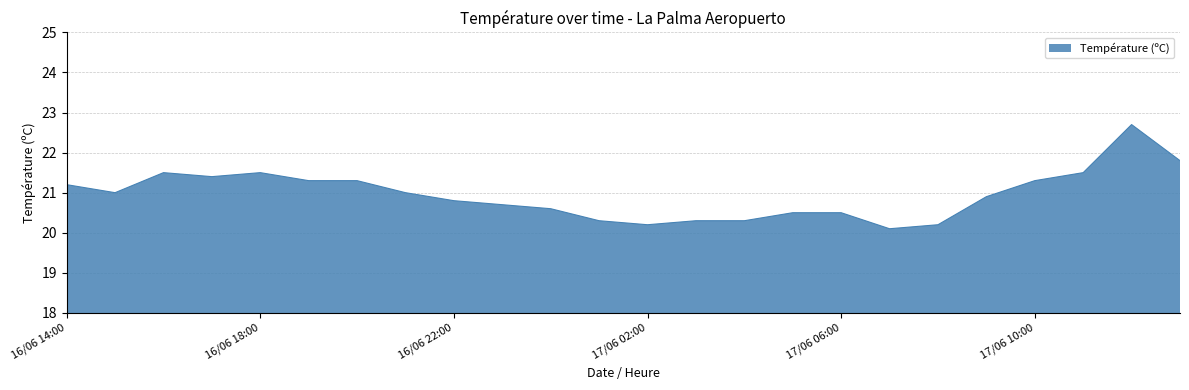

What is the difference between the maximum and minimum values?

2.6